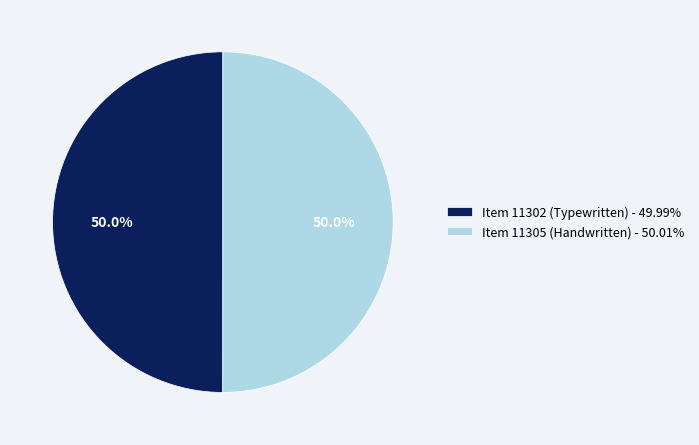

What is the ratio of the value at Item 11305 (Handwritten) - 50.01% to the value at Item 11302 (Typewritten) - 49.99%?

1.0